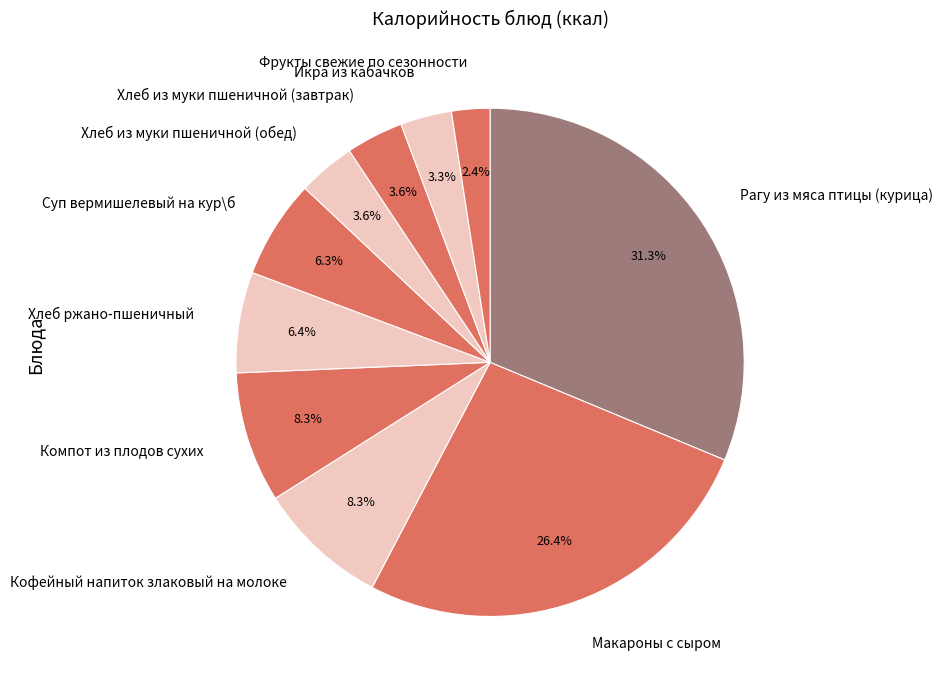

How much of the chart is everything except Суп вермишелевый на кур\б?

93.7%